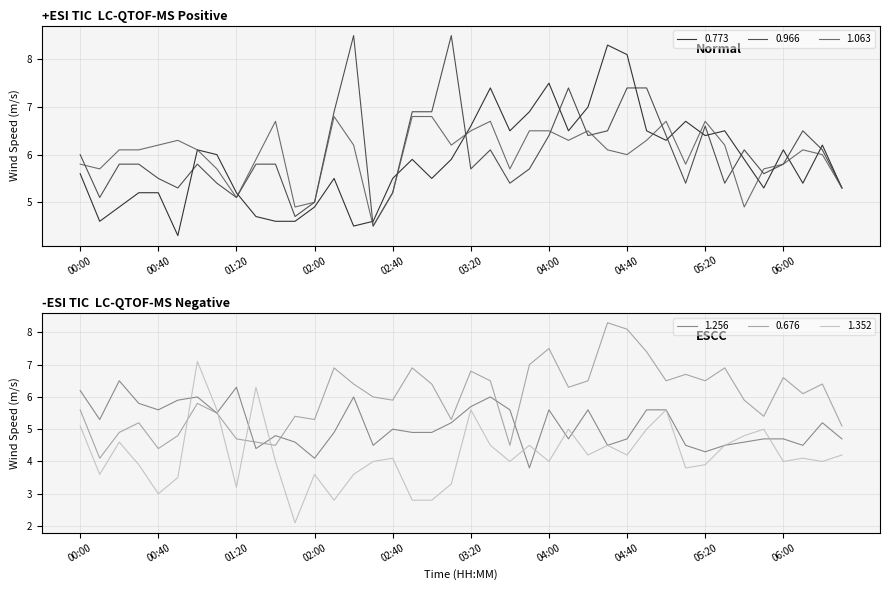

At which label is 1.352 closest to 4?

01:40